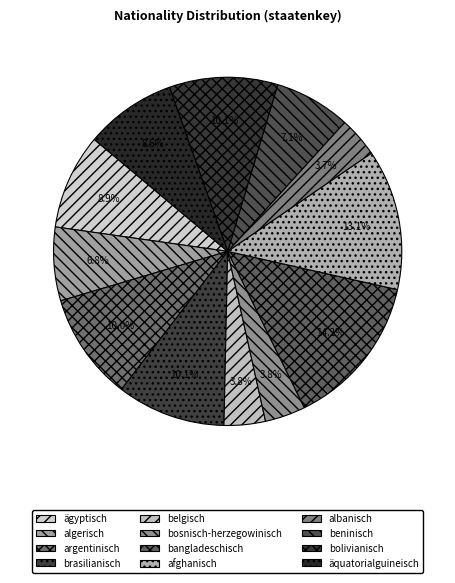

To the nearest percent, what is the difference between the largest and smallest slice percentages?

10%